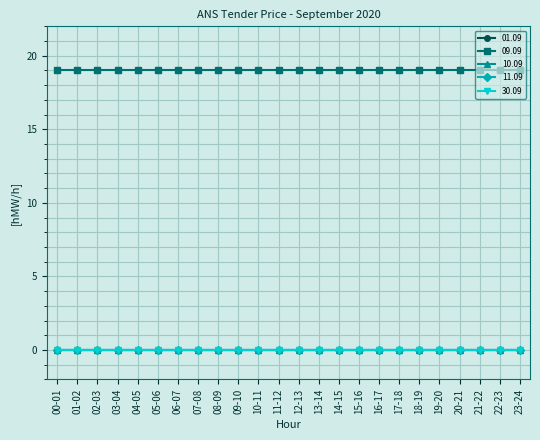

Reading left to right, transcribe all the data shown in this chart.

01.09: 0	0	0	0	0	0	0	0	0	0	0	0	0	0	0	0	0	0	0	0	0	0	0	0
09.09: 19	19	19	19	19	19	19	19	19	19	19	19	19	19	19	19	19	19	19	19	19	19	19	19
10.09: 0	0	0	0	0	0	0	0	0	0	0	0	0	0	0	0	0	0	0	0	0	0	0	0
11.09: 0	0	0	0	0	0	0	0	0	0	0	0	0	0	0	0	0	0	0	0	0	0	0	0
30.09: 0	0	0	0	0	0	0	0	0	0	0	0	0	0	0	0	0	0	0	0	0	0	0	0